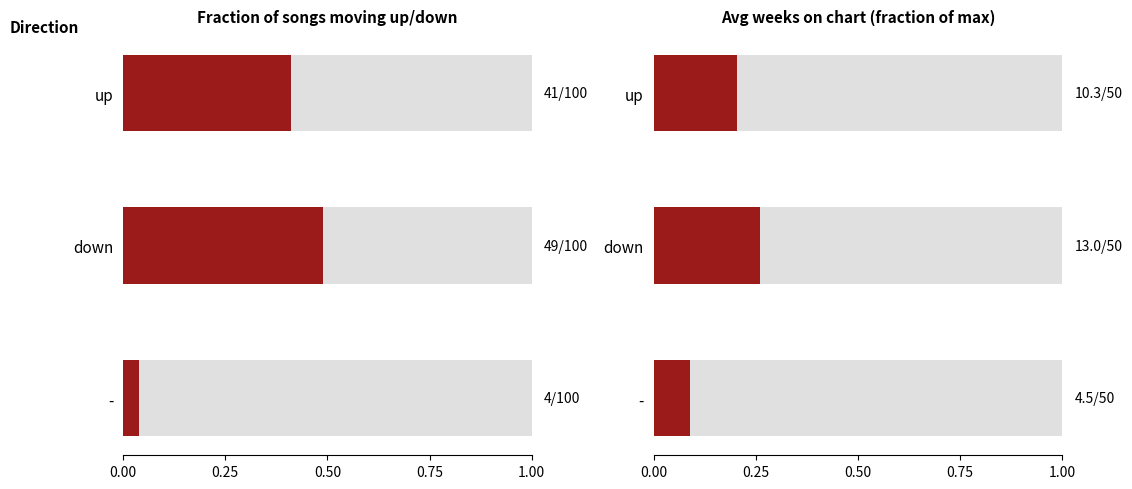

The value of Avg Peak Position at up is 3.0. True or false?

False